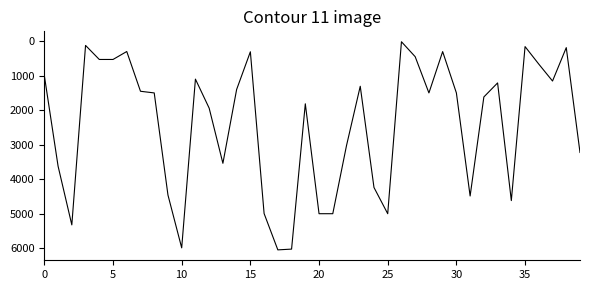

What is the difference between the maximum and minimum values?

6031.3